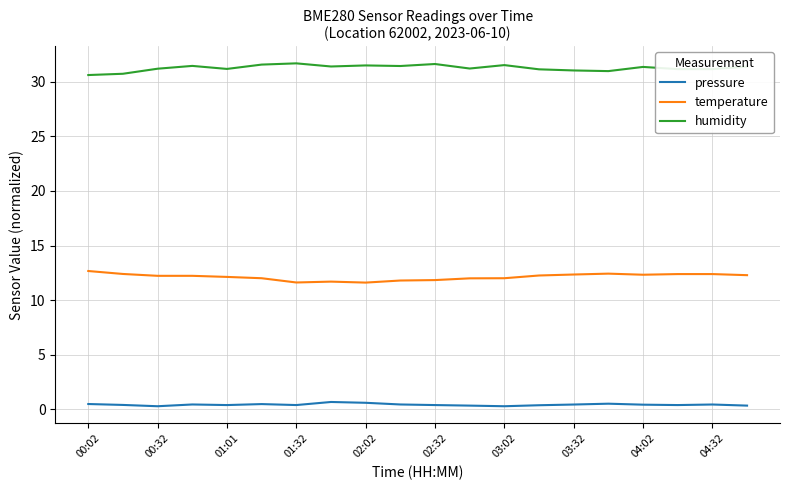

Rank the series by their maximum value, from lowest to highest.

pressure, temperature, humidity